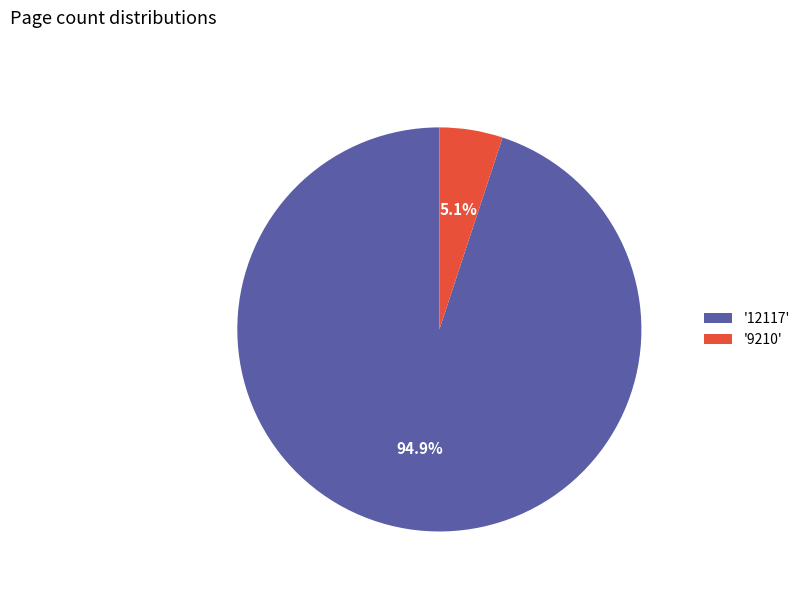

What portion of the pie excludes '12117'?

5.1%